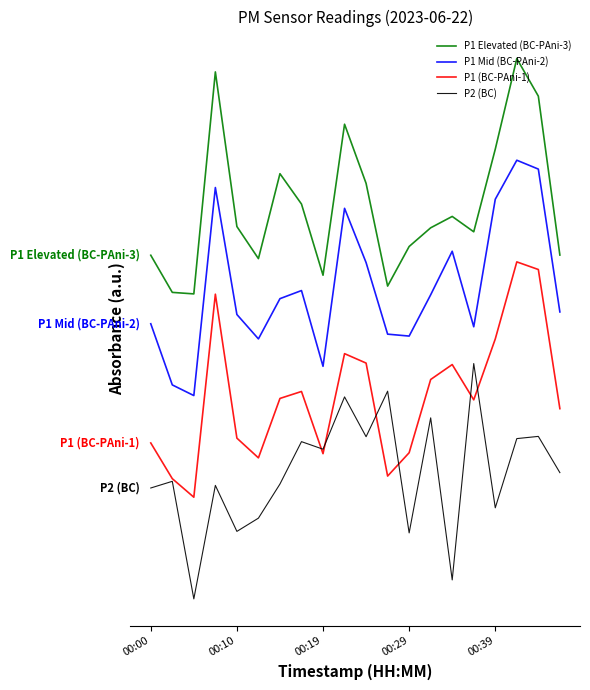

What is the label of the 2nd point from the right?

18